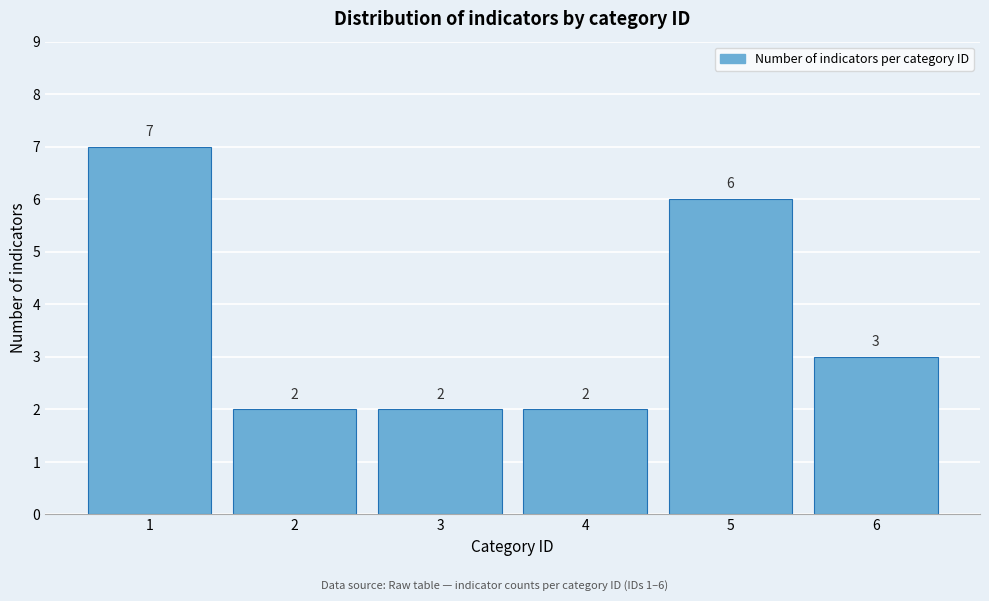

Reading left to right, what are all the values shown in this chart?

7	2	2	2	6	3